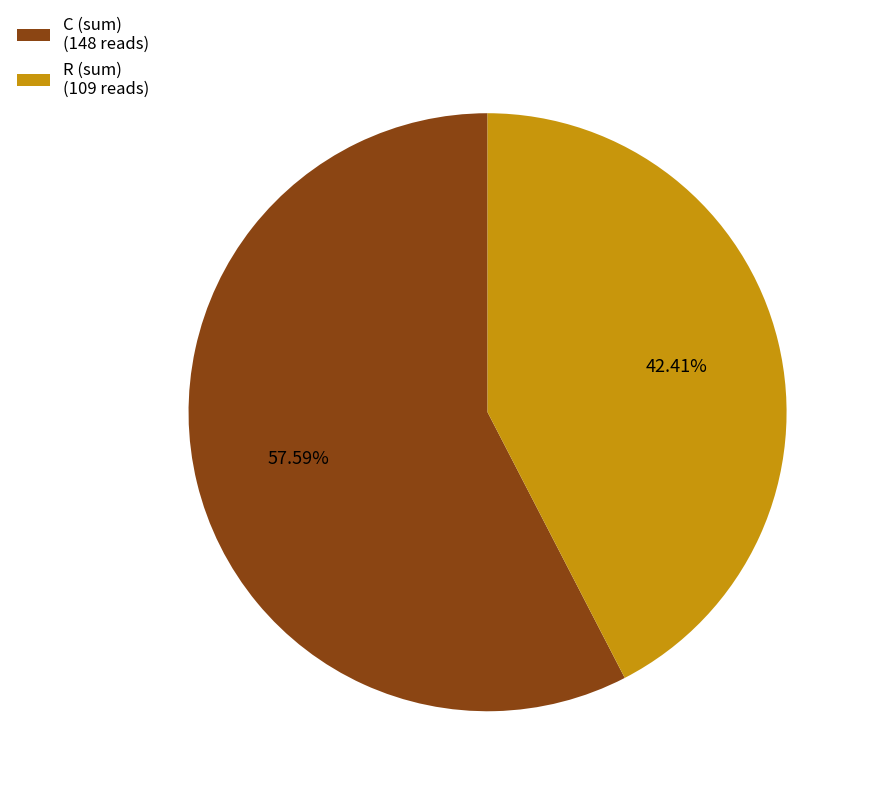

How many segments does this pie chart have?

2